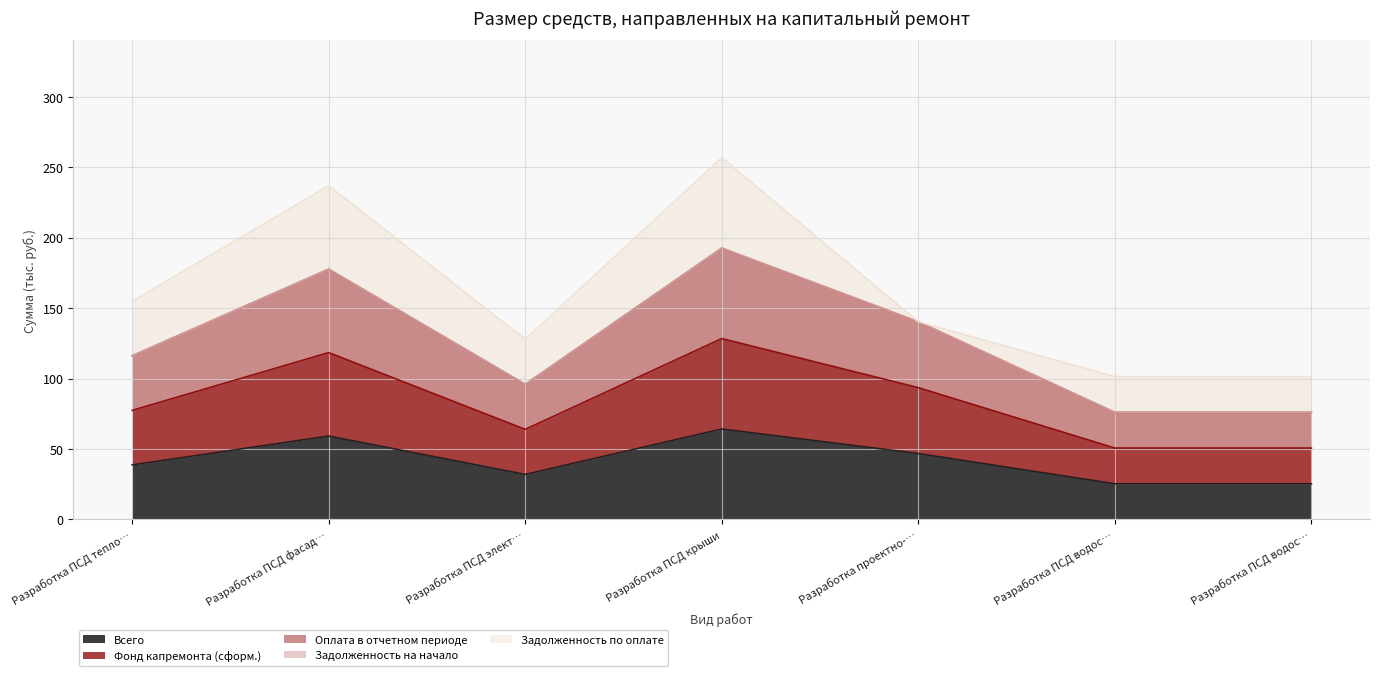

Does the chart display data point markers on the line(s)?

No